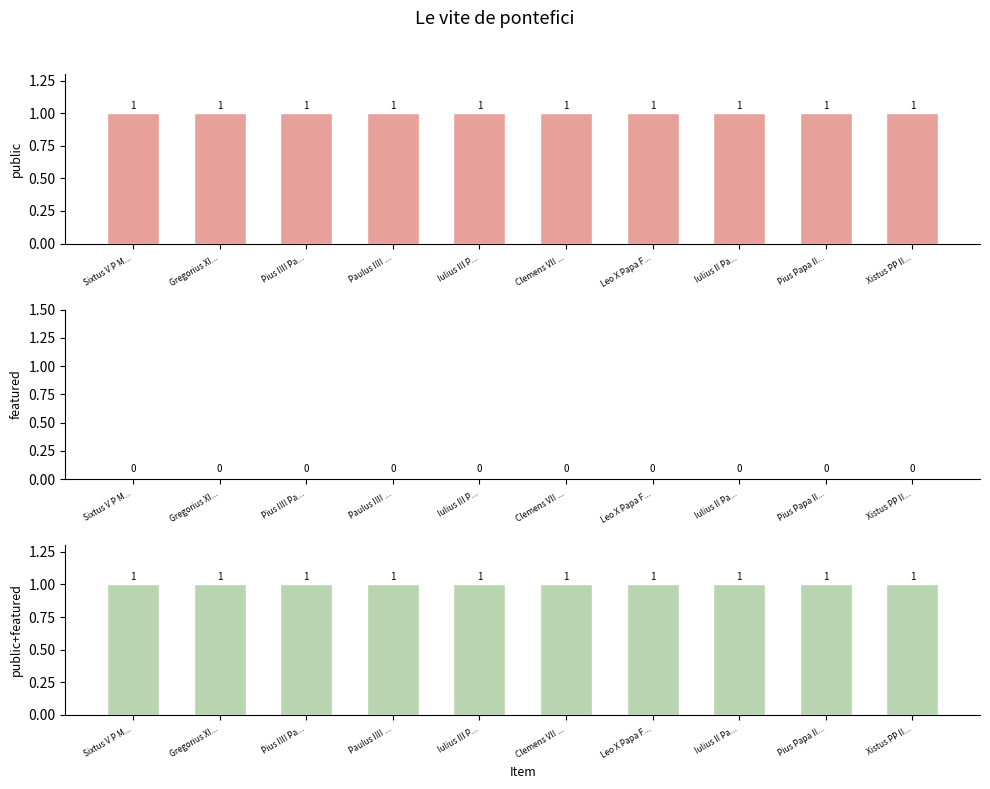

How many bars are there in each group?

3